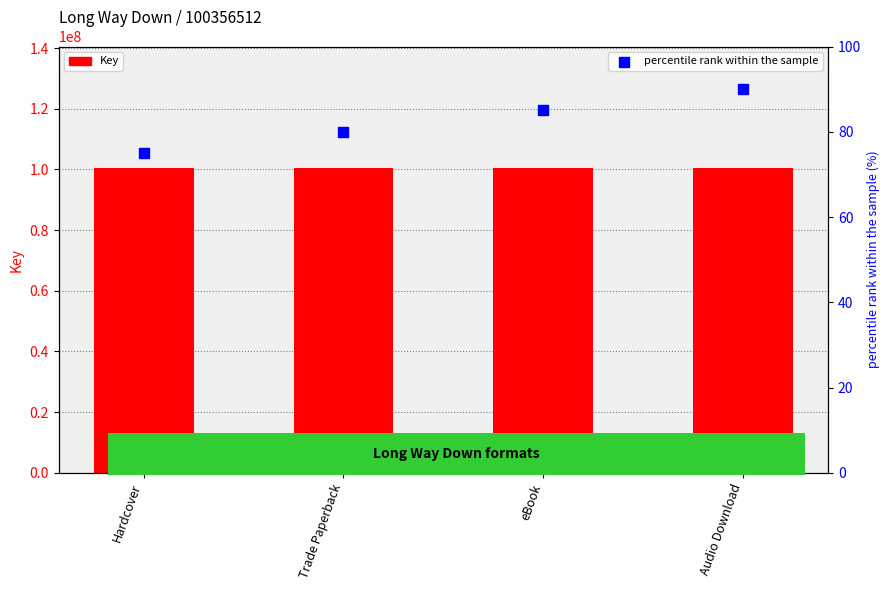

Is the value of Key at eBook greater than the value of percentile rank within the sample at Trade Paperback?

Yes